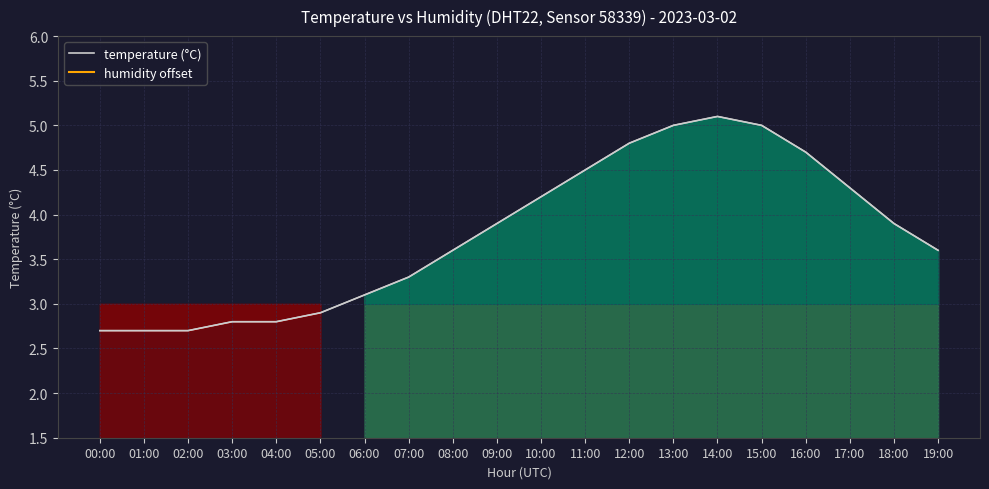

Which series changed the most between 07:00 and 18:00?

temperature